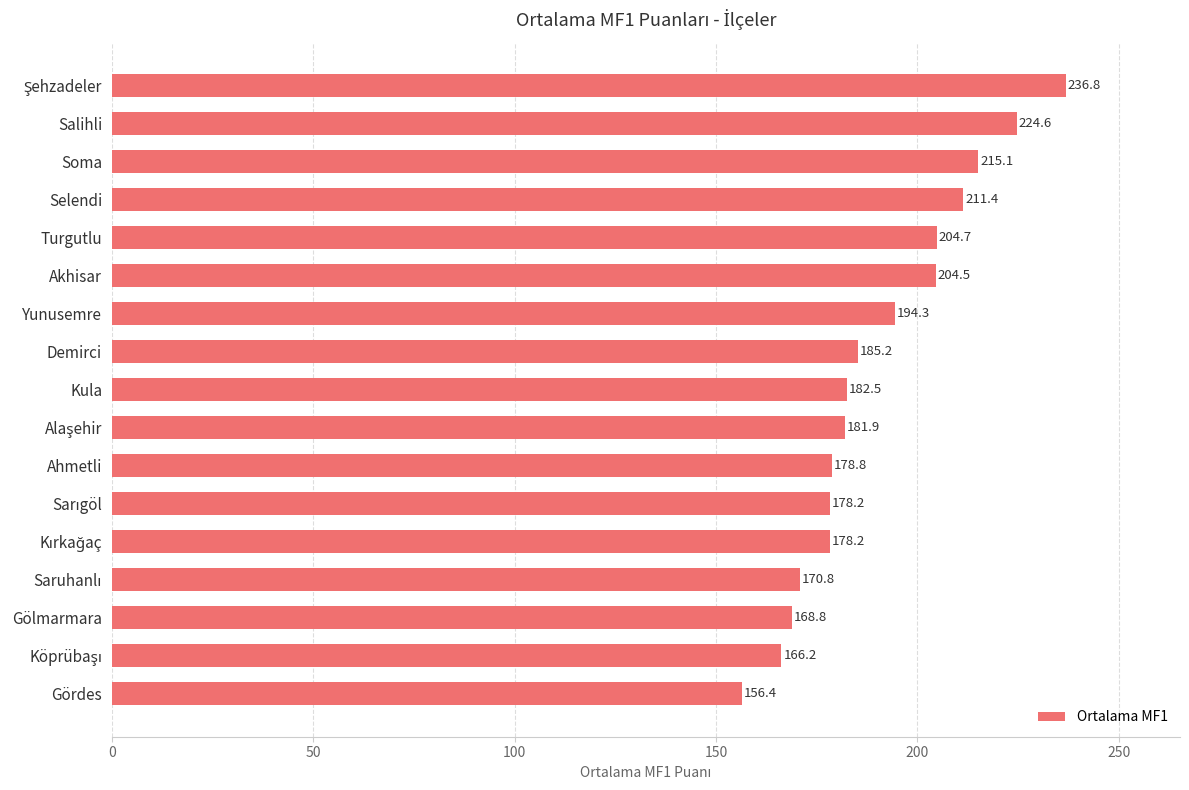

What is the smallest value displayed?

156.4